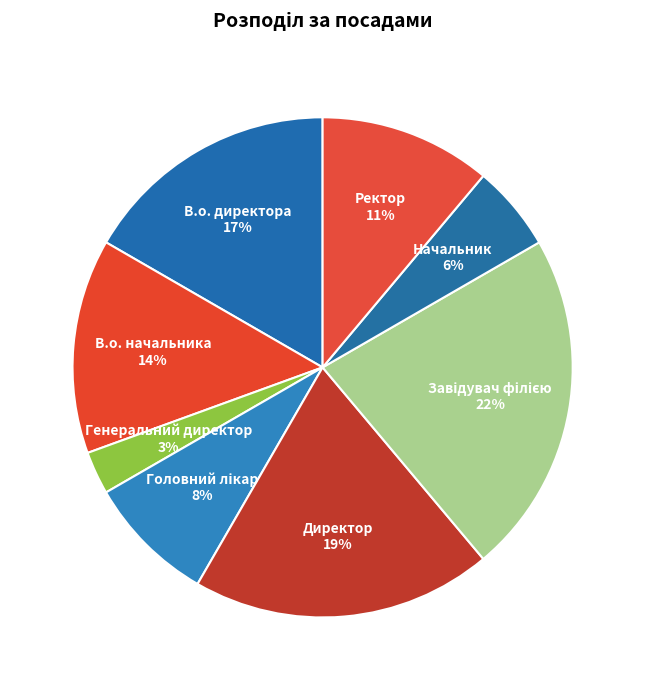

Rank the categories by value from highest to lowest.

Завідувач філією, Директор, В.о. директора, В.о. начальника, Ректор, Головний лікар, Начальник, Генеральний директор